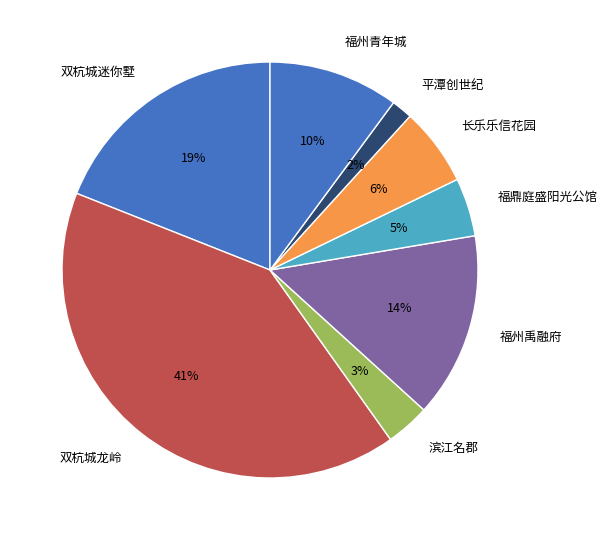

How many slices are in this pie chart?

8